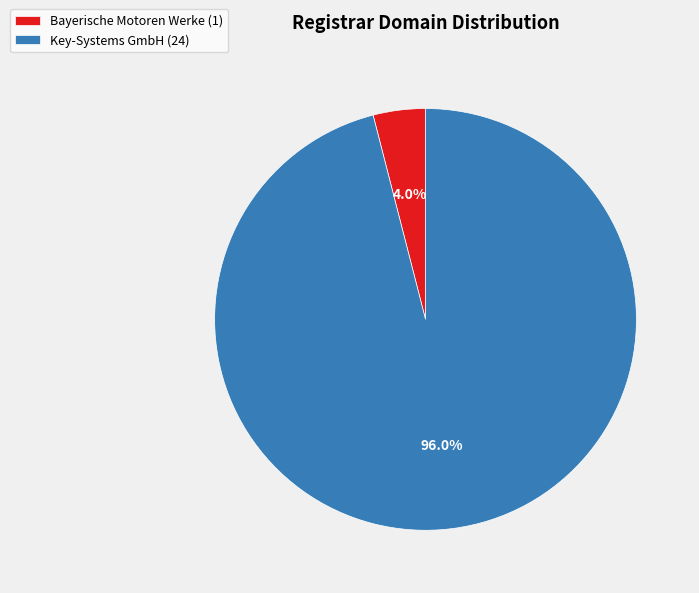

To the nearest percent, what is the difference between the Bayerische Motoren Werke and Key-Systems GmbH slice percentages?

92%